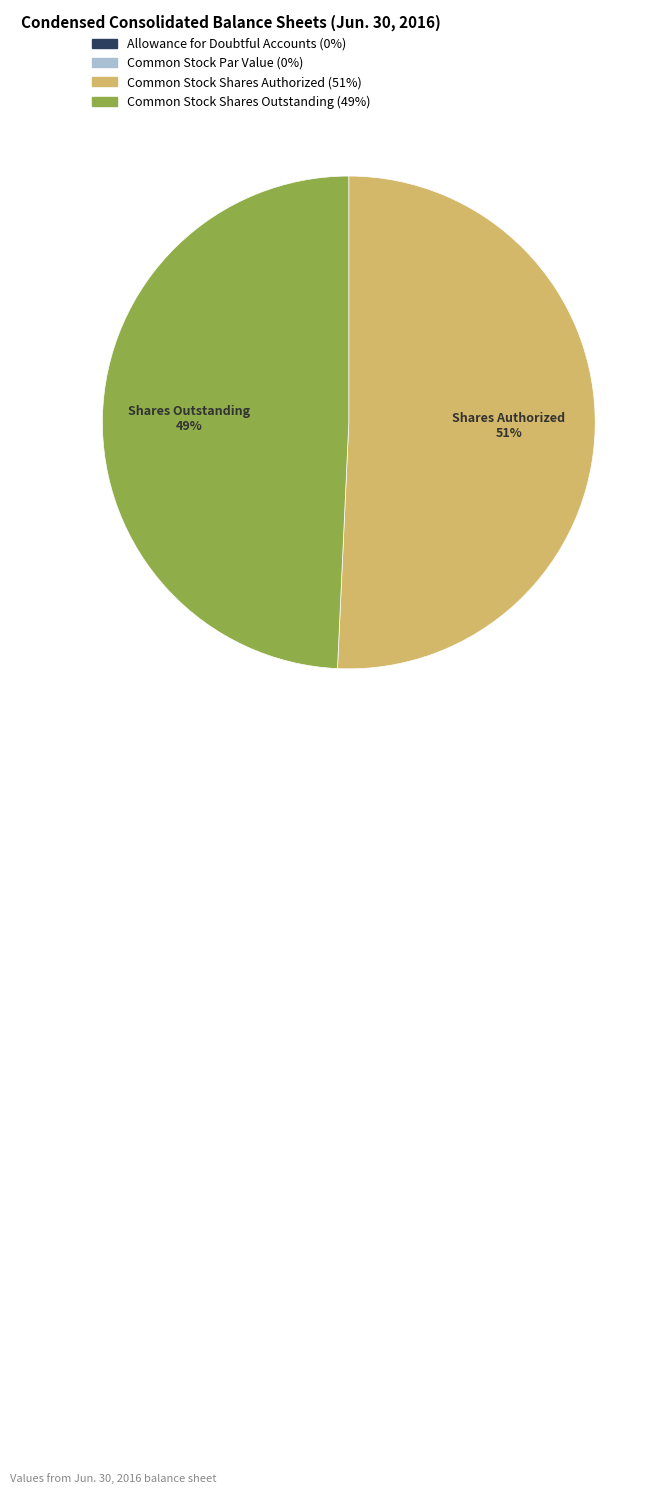

Is it true that Common Stock Shares Outstanding is 40% of the pie?

False